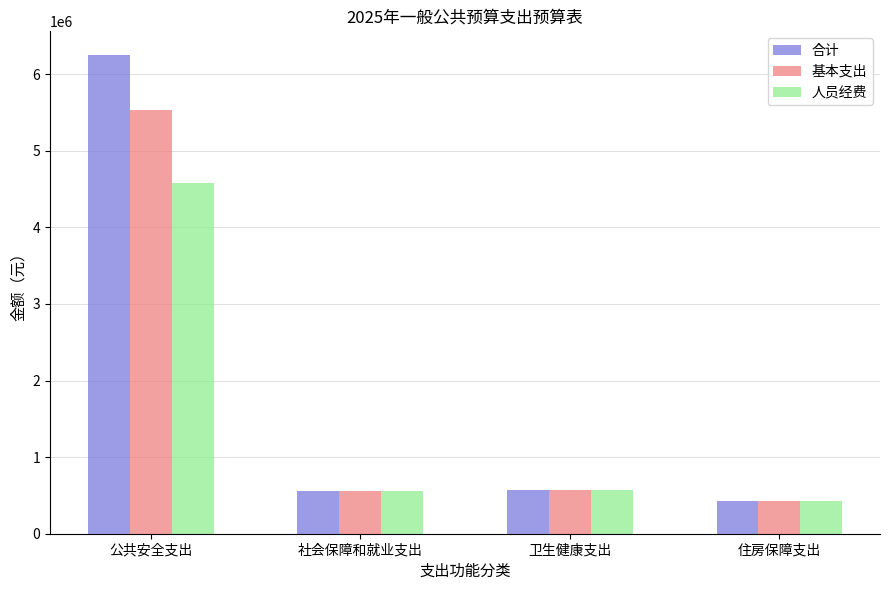

List the series in order of their overall mean, highest first.

合计, 基本支出, 人员经费